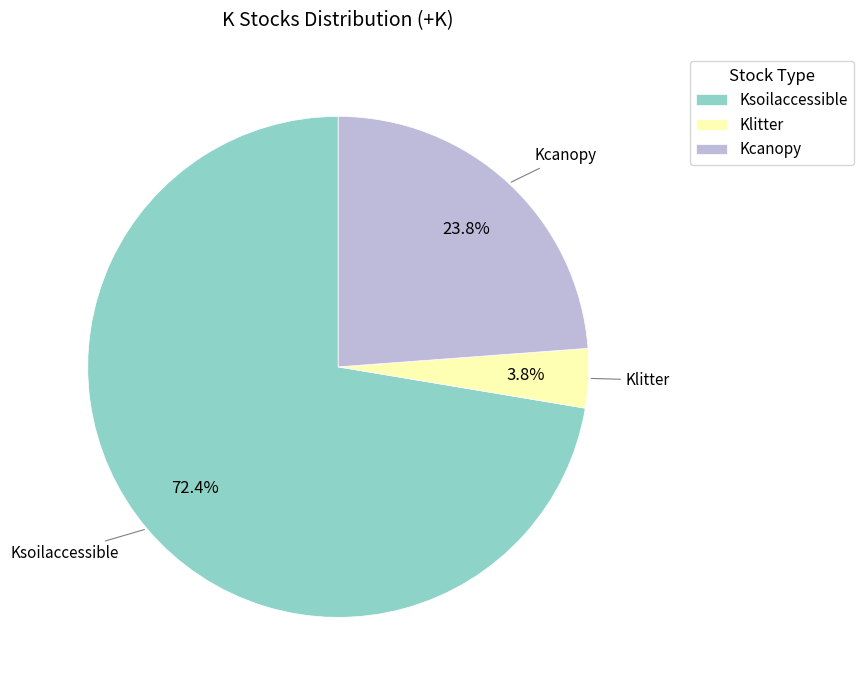

To the nearest percent, what is the combined percentage of Kcanopy and Ksoilaccessible?

96%